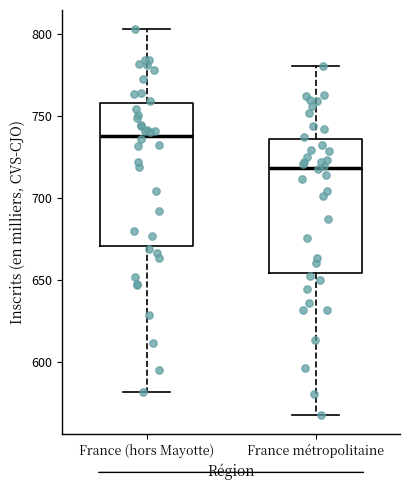

Comparing the boxes themselves (not the whiskers), which one is the tallest?

France (hors Mayotte)